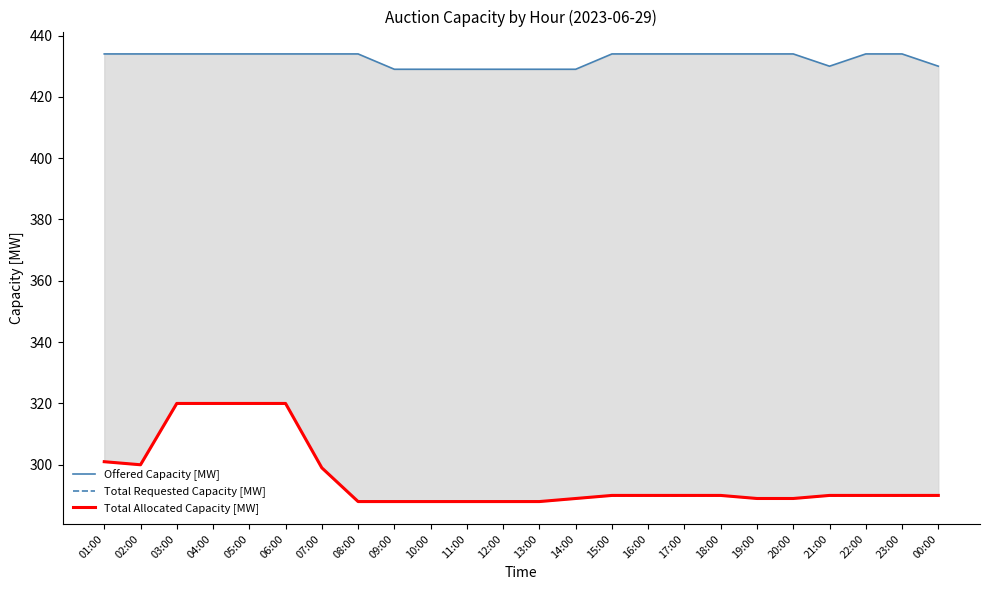

What is the difference between the maximum and second lowest values in the Total Requested Capacity [MW] series?

32